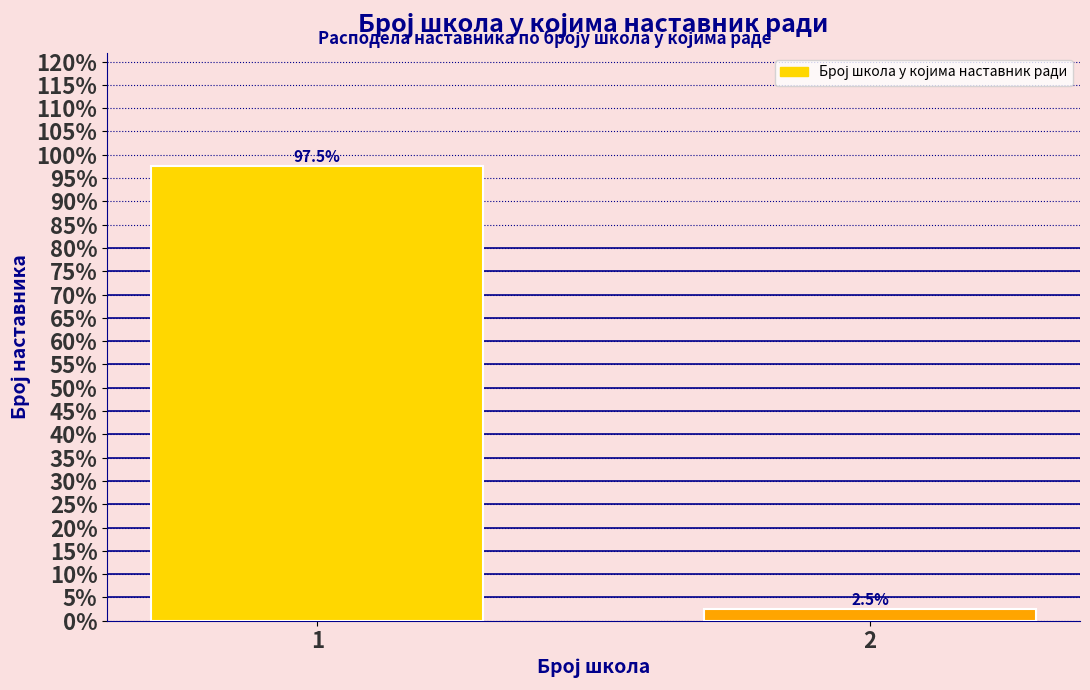

Reading left to right, extract all data points from this chart.

1=97.5	2=2.5